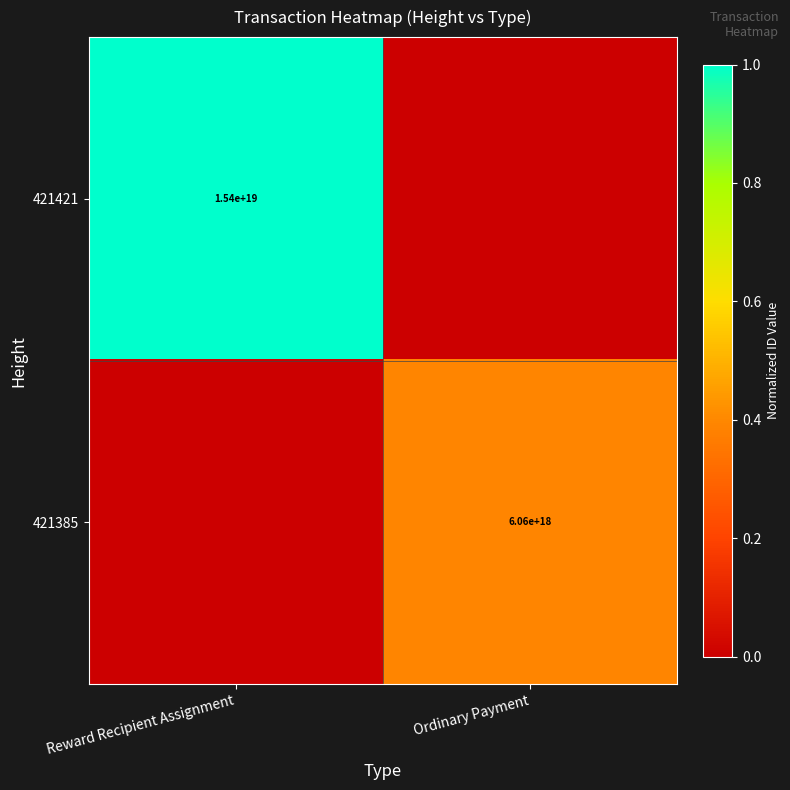

Is the value of 421421 at Reward Recipient Assignment greater than the value of 421385 at Ordinary Payment?

Yes